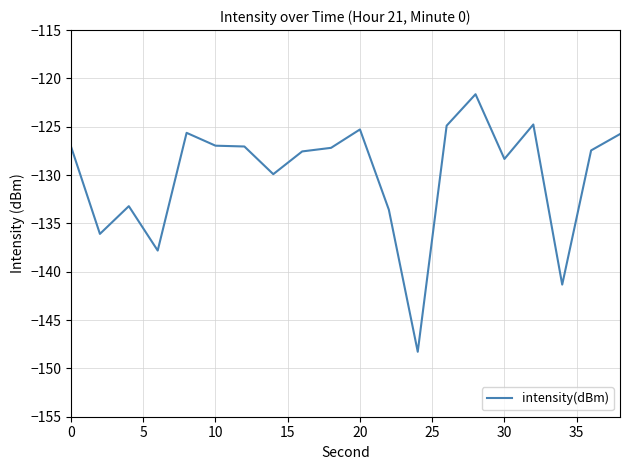

What is the smallest value displayed?

-148.3